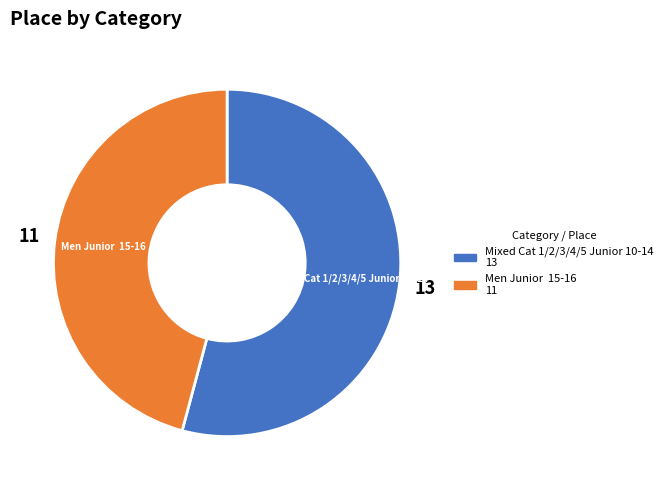

True or false: Mixed Cat 1/2/3/4/5 Junior 10-14 accounts for 63% of the total.

False